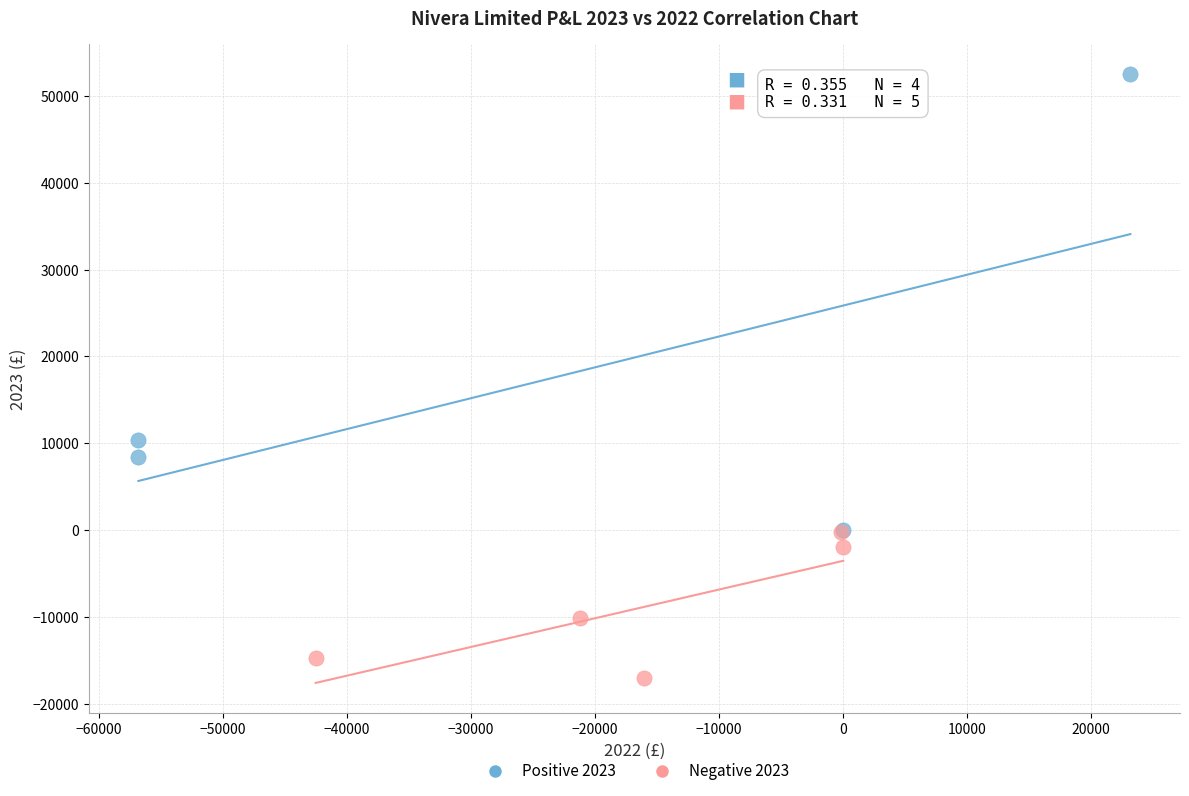

Which series reaches the minimum Y coordinate?

Negative 2023